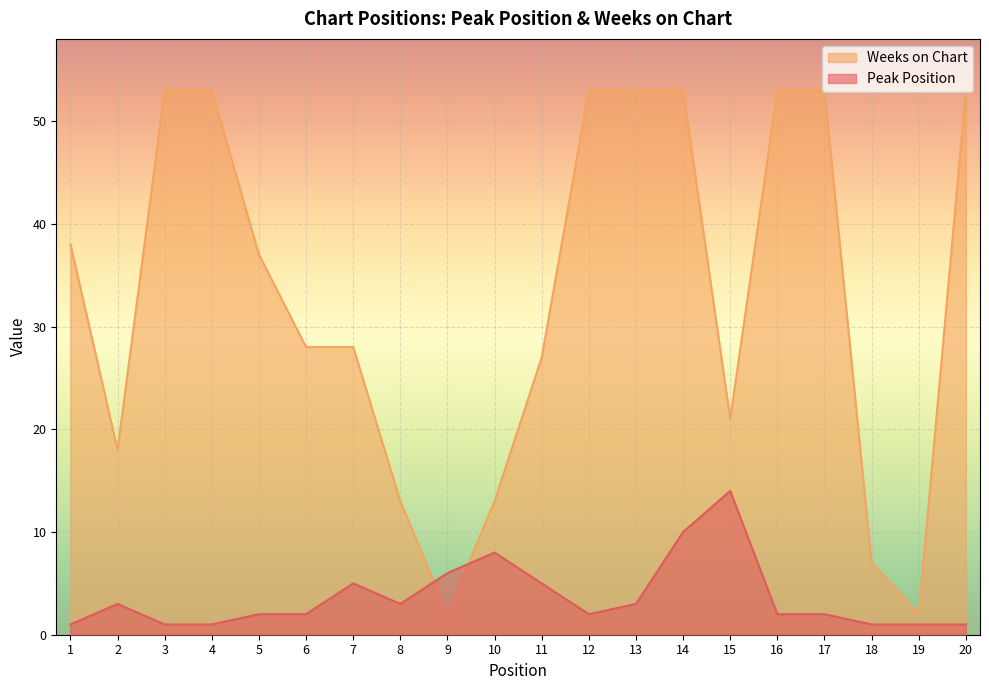

What is the average value of the Peak Position series?

4